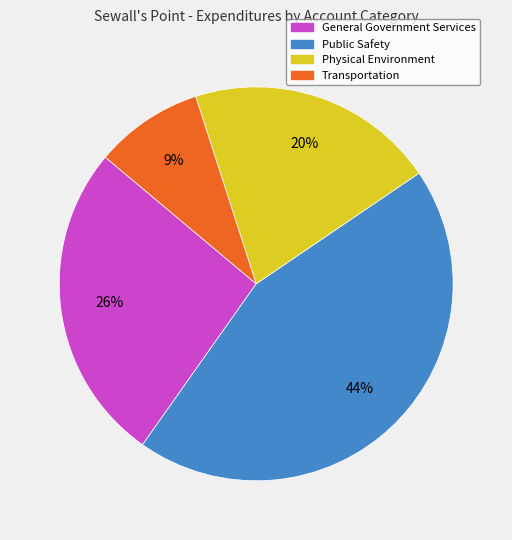

Is it true that Physical Environment is 34% of the pie?

False